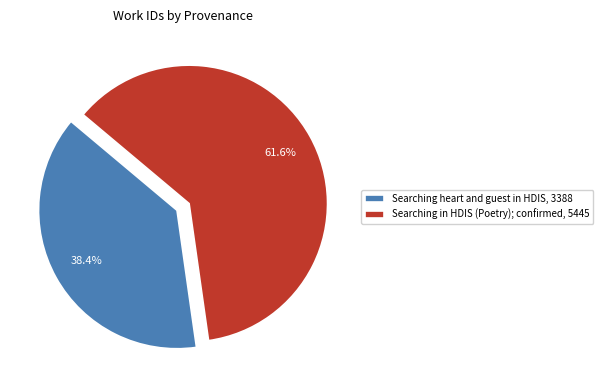

What percentage is the Searching heart and guest in HDIS slice, to the nearest percent?

38%